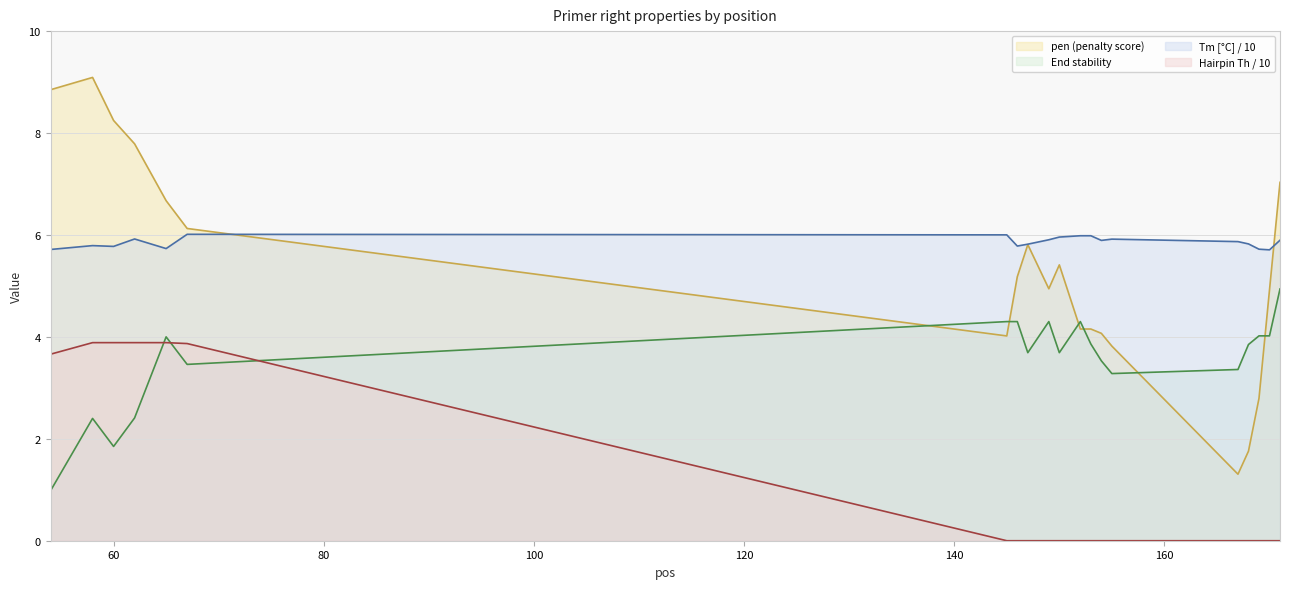

Where is PRIMER_RIGHT_0_END_STABILITY nearest to the value 2?

60